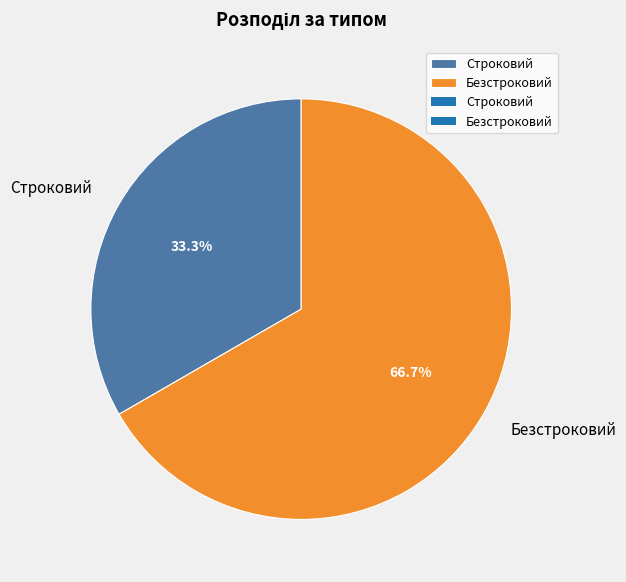

Which category has the smallest portion of the pie?

Строковий